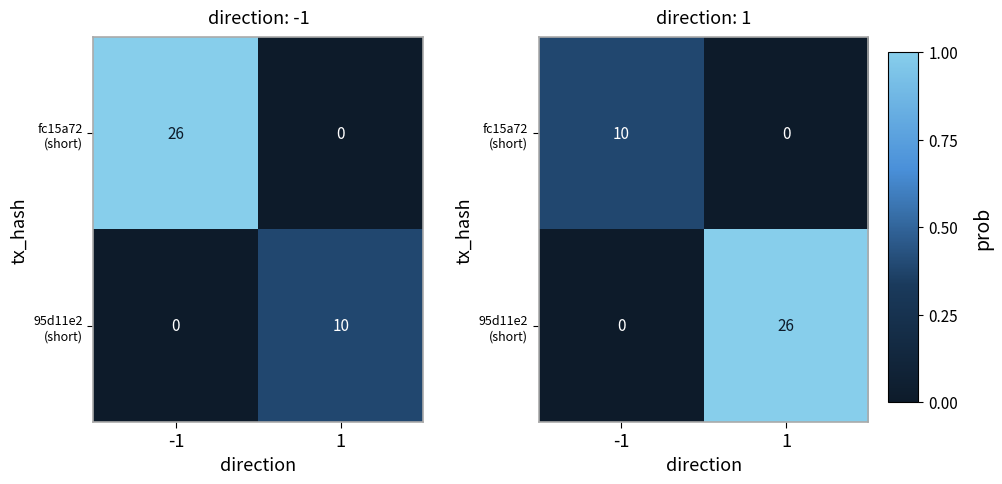

Rank the series at 1 from lowest to highest value.

fc15a72 (short), 95d11e2 (short)